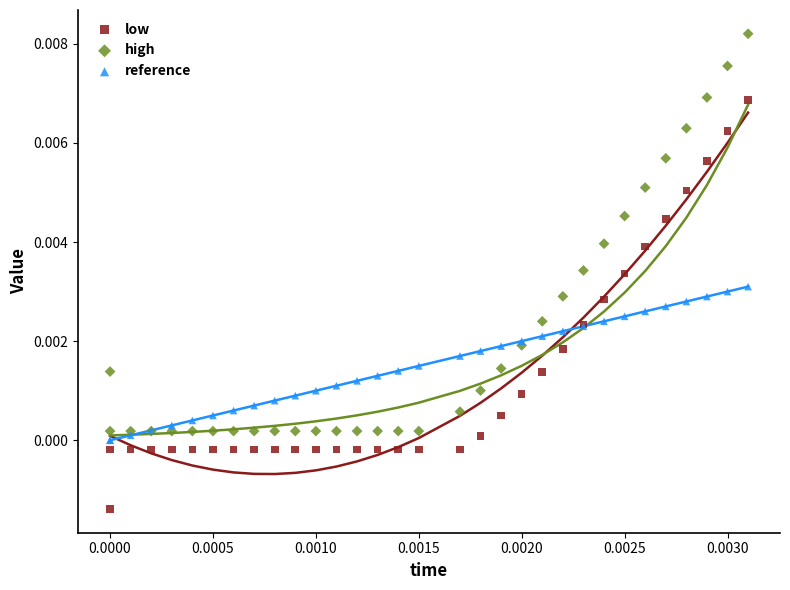

Which series reaches the maximum Y coordinate?

high